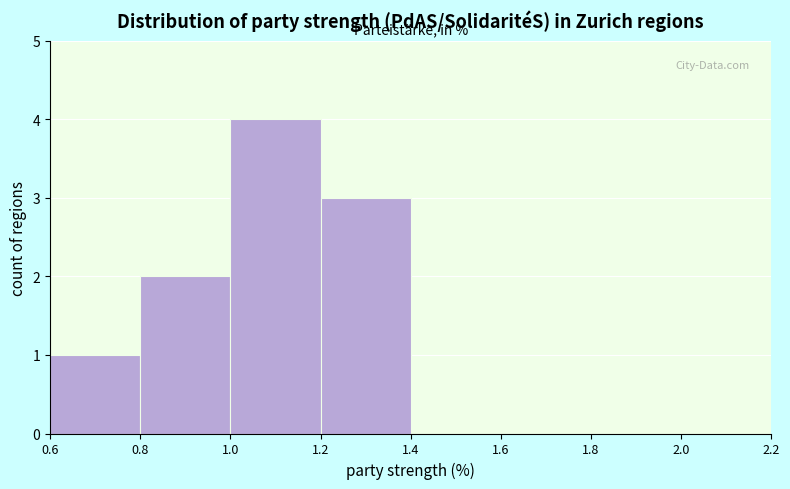

How tall is the bar that spans 1.2 to 1.4 on the x-axis? The values are not printed on the chart, so give them approximately, as read against the axis.

3